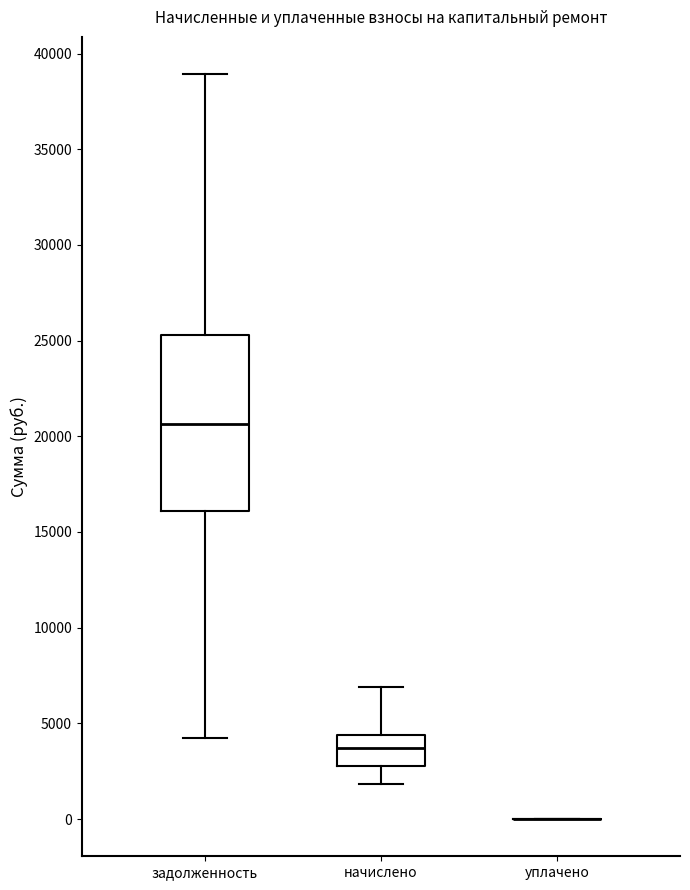

Comparing the boxes themselves (not the whiskers), which one is the tallest?

задолженность